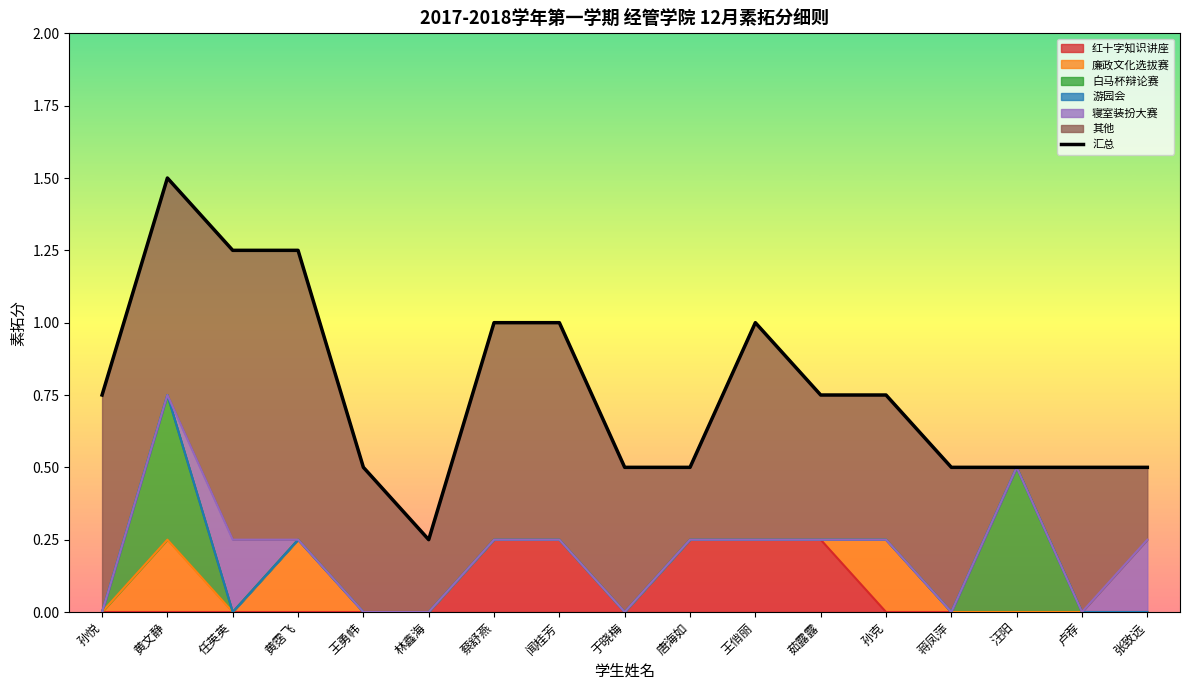

What is the maximum value shown in the chart?

1.5